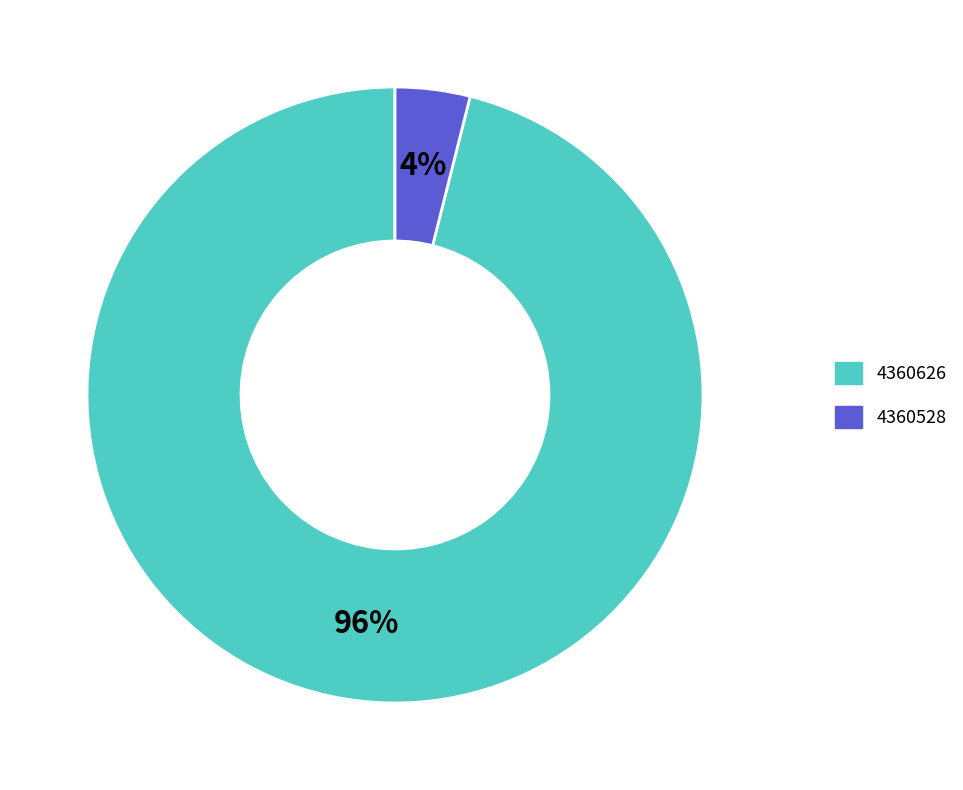

Which slice is the largest?

4360626